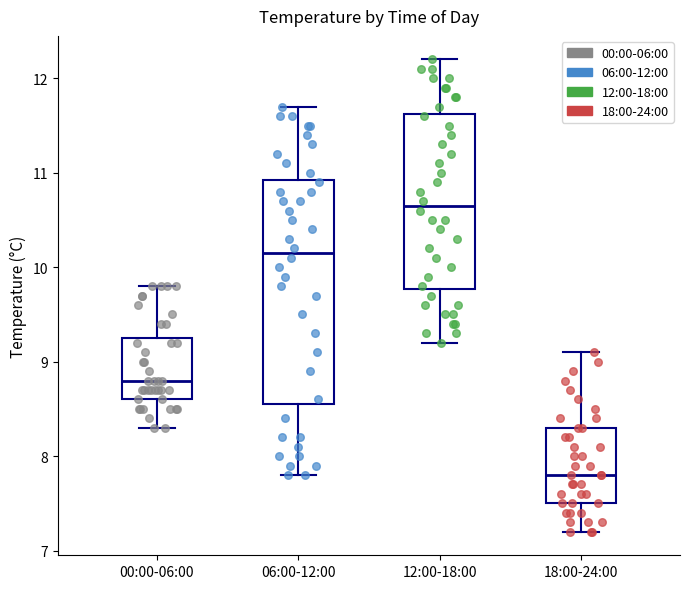

Reading left to right, read every box against the y-axis: the position of its median line, the range the box covers, and the ends of its whiskers. The values are not printed on the chart, so give them approximately, as read against the axis.

00:00-06:00: median 8.8, box 8.6 to 9.3, whiskers 8.3 to 9.8
06:00-12:00: median 10.2, box 8.6 to 10.9, whiskers 7.8 to 11.7
12:00-18:00: median 10.7, box 9.8 to 11.6, whiskers 9.2 to 12.2
18:00-24:00: median 7.8, box 7.5 to 8.3, whiskers 7.2 to 9.1